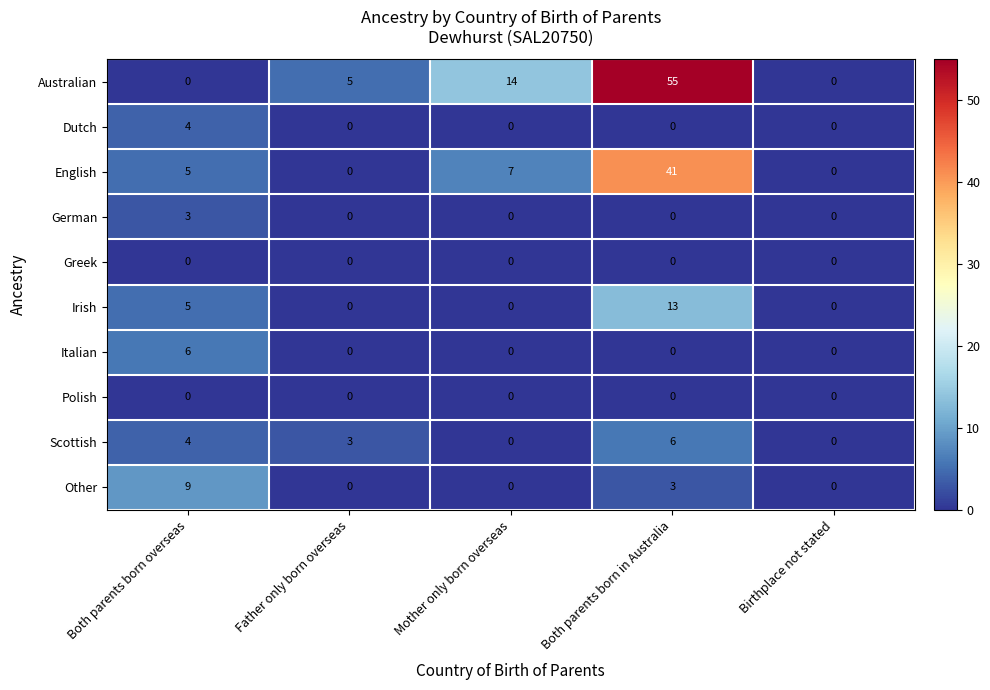

What is the difference between the maximum and minimum values in the Dutch series?

4